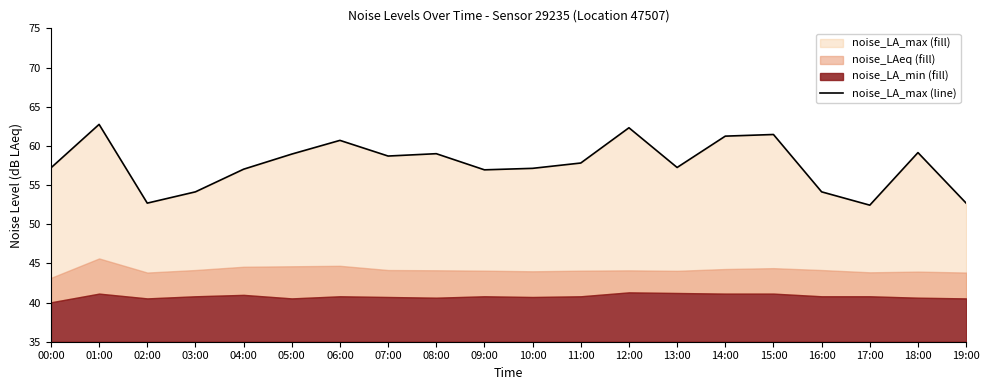

At which category does the chart reach its peak across all series?

01:00